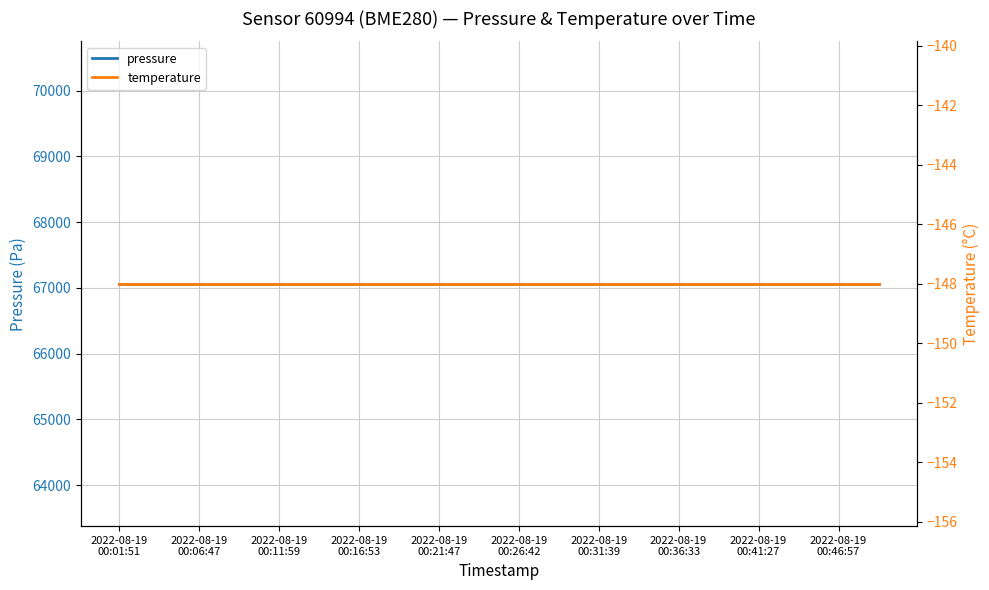

True or false: temperature and pressure intersect in this chart.

False